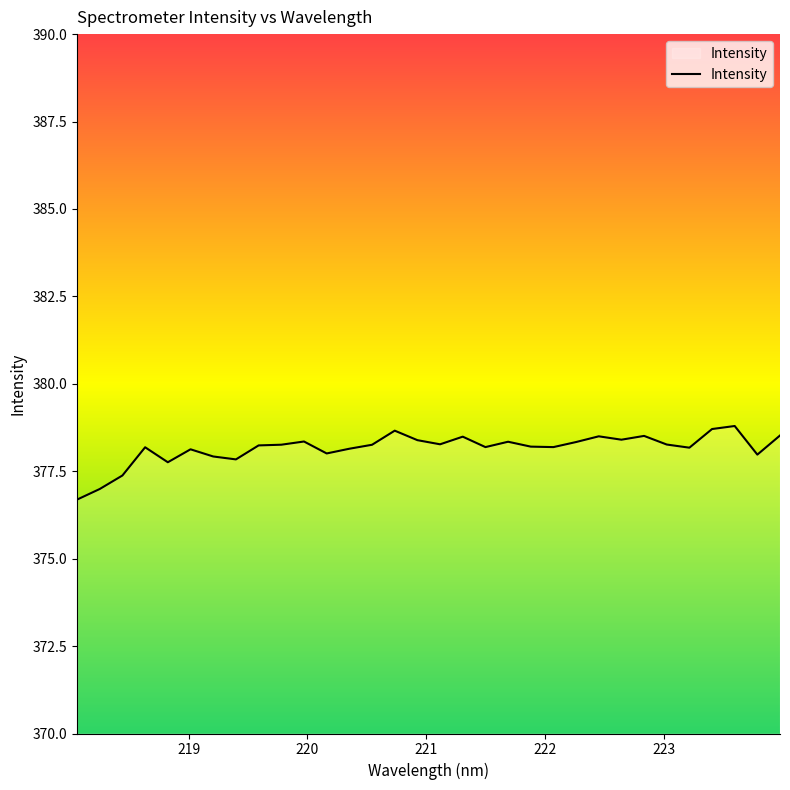

What is the greatest value displayed?

378.8